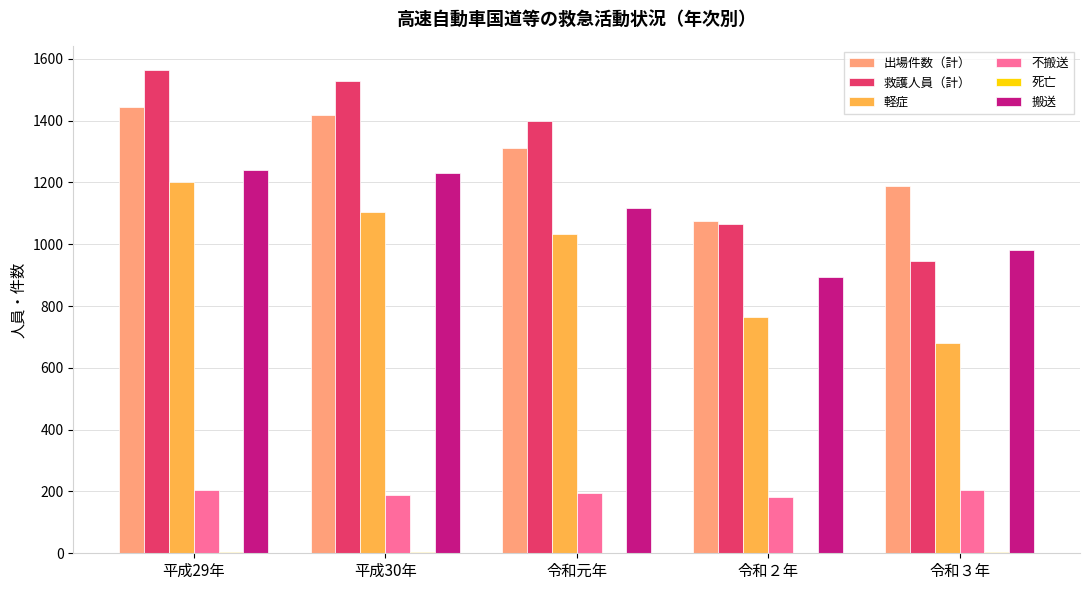

Count the 不搬送 values in the range 188 to 206.

4